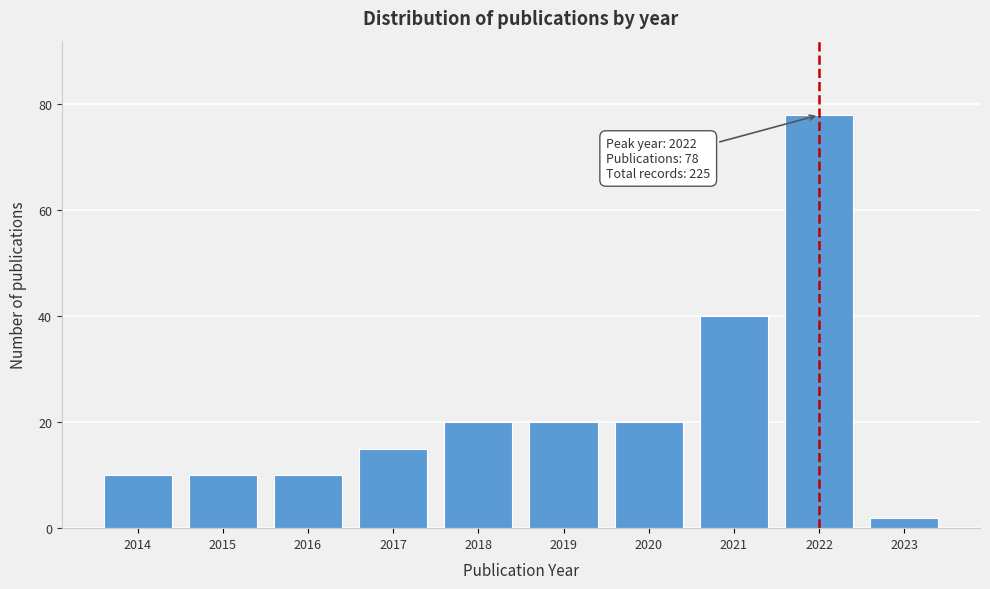

Reading left to right, extract all data points from this chart.

2014=10	2015=10	2016=10	2017=15	2018=20	2019=20	2020=20	2021=40	2022=78	2023=2